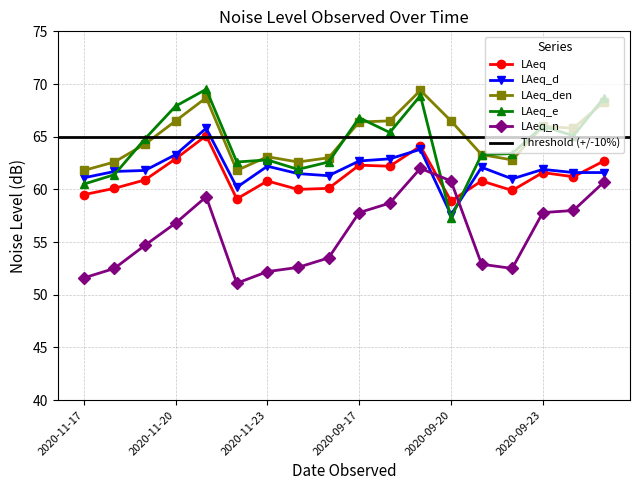

What are all the series names shown in the legend?

LAeq, LAeq_d, LAeq_den, LAeq_e, LAeq_n